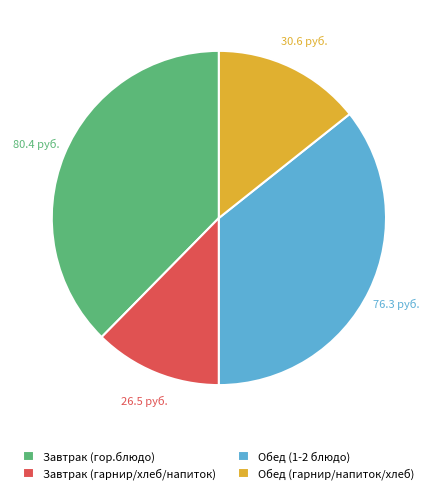

Do Завтрак (гор.блюдо) and Обед (гарнир/напиток/хлеб) together represent more than half of the pie?

Yes